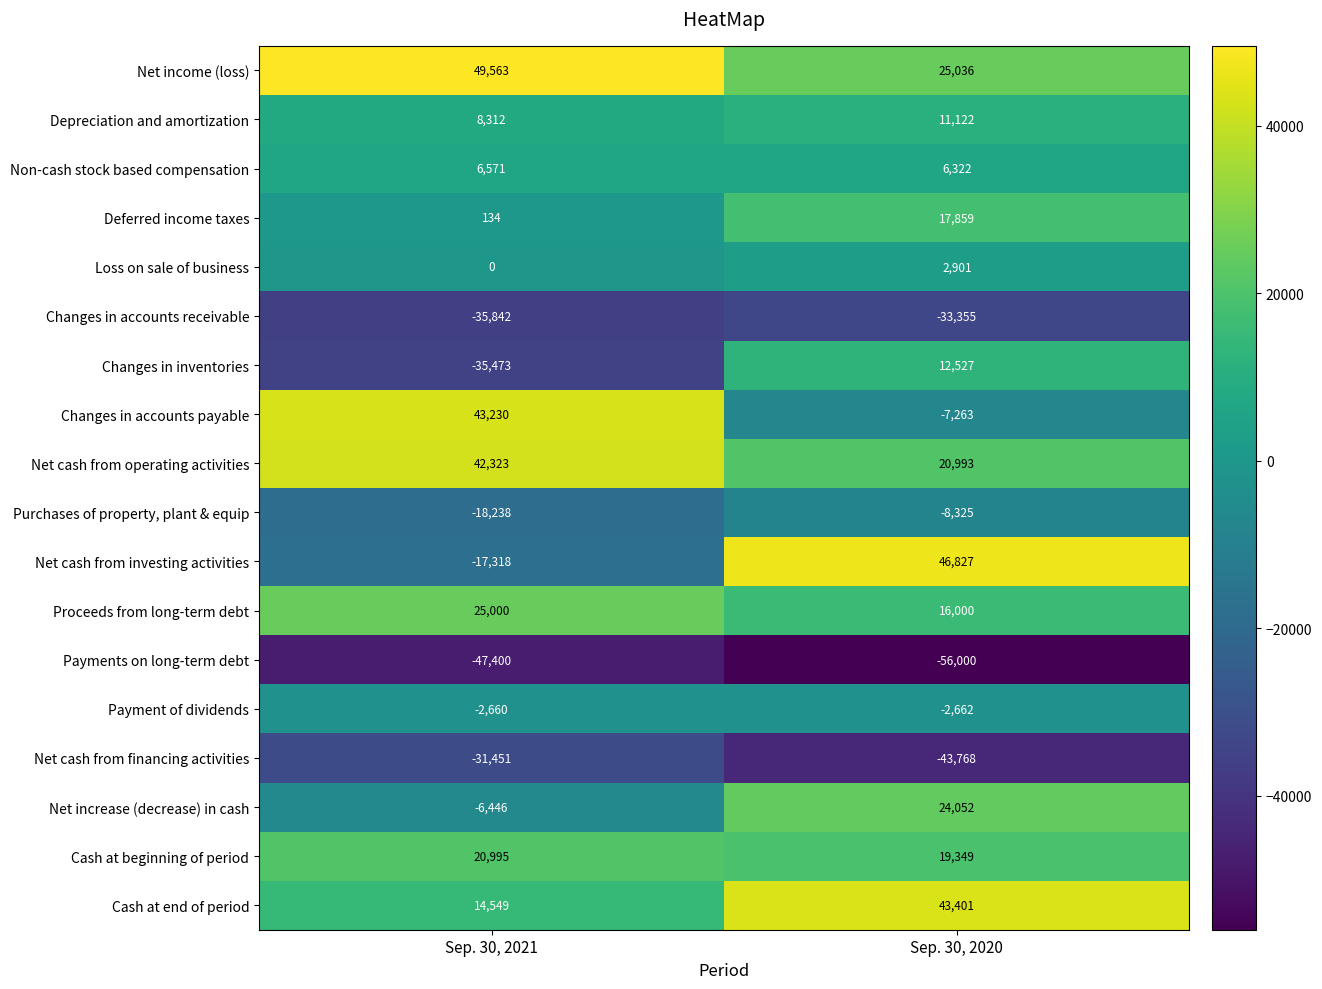

What is the total value across all series at Sep. 30, 2020?

95016